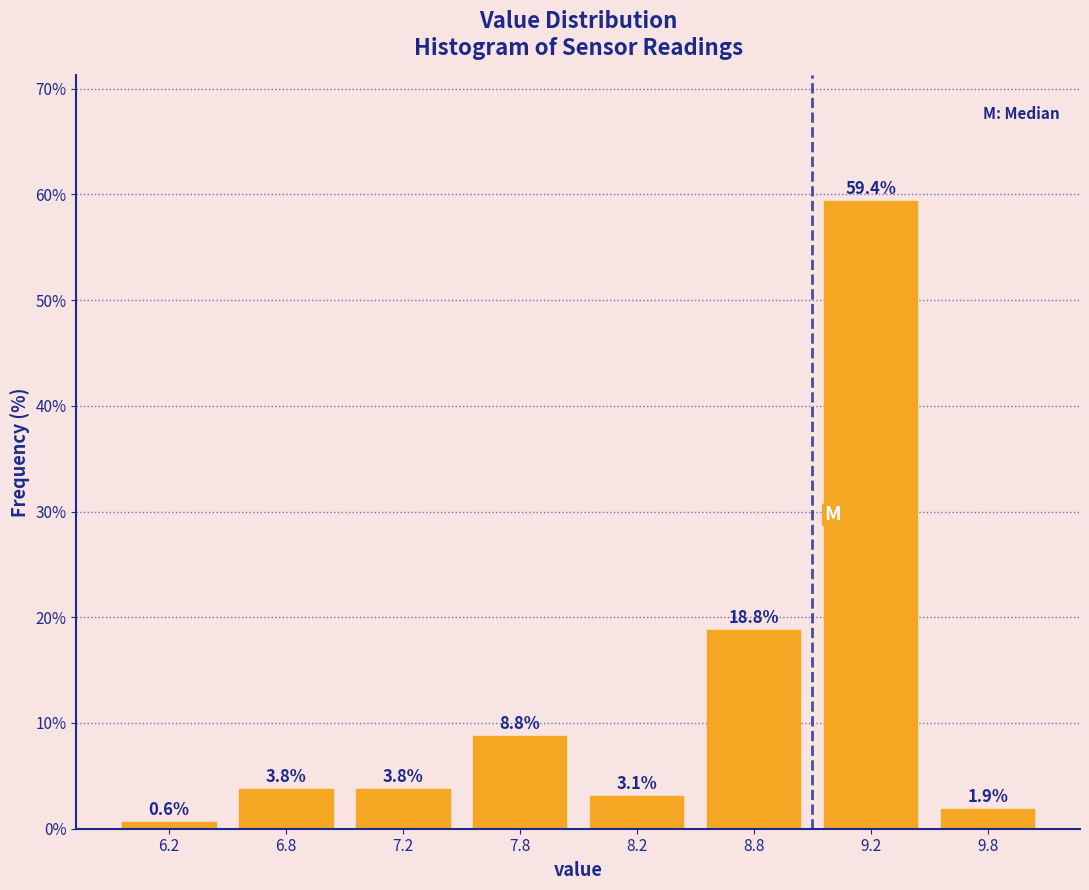

Reading left to right, list all the values displayed in this chart.

0.6	3.8	3.8	8.8	3.1	18.8	59.4	1.9